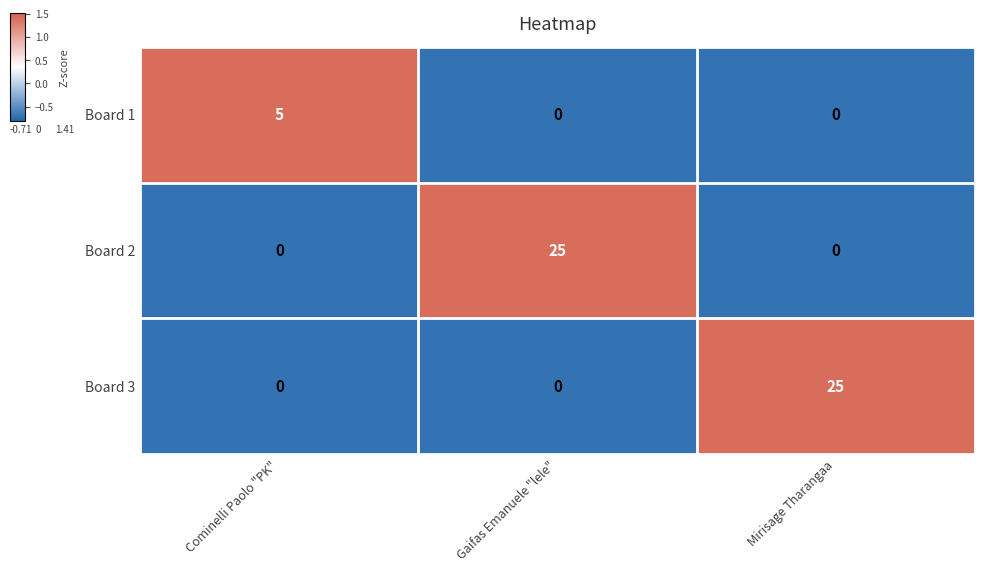

Is it true that Board 2 equals 0 at Cominelli Paolo "PK"?

True